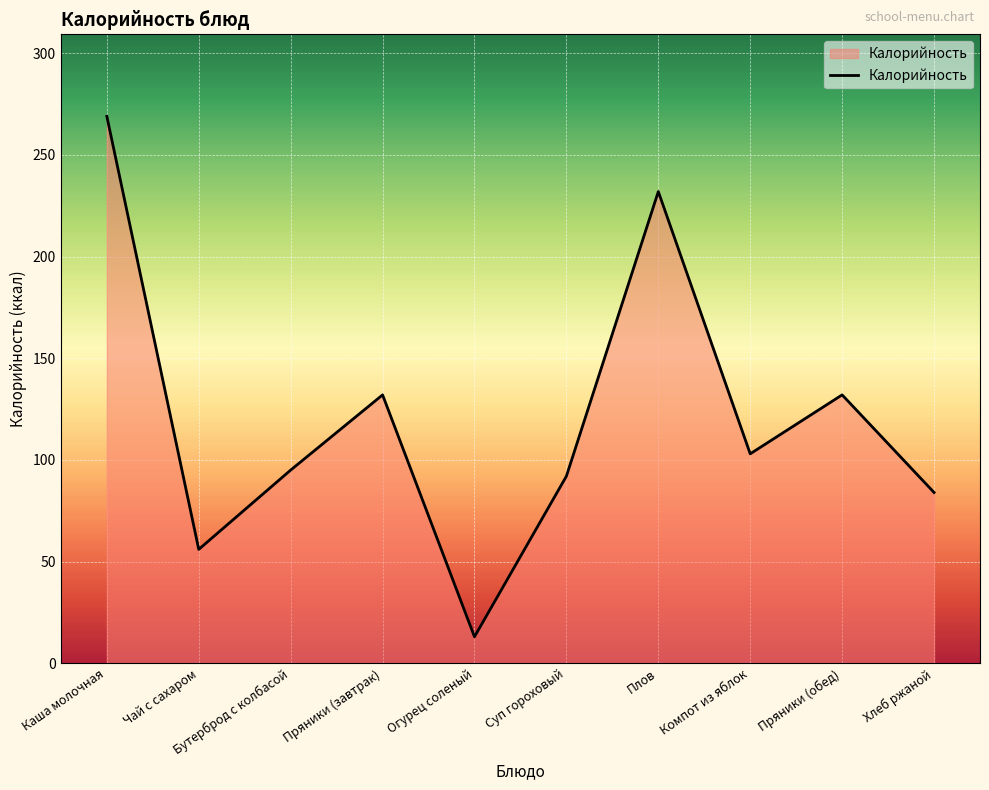

What is the average value?

121